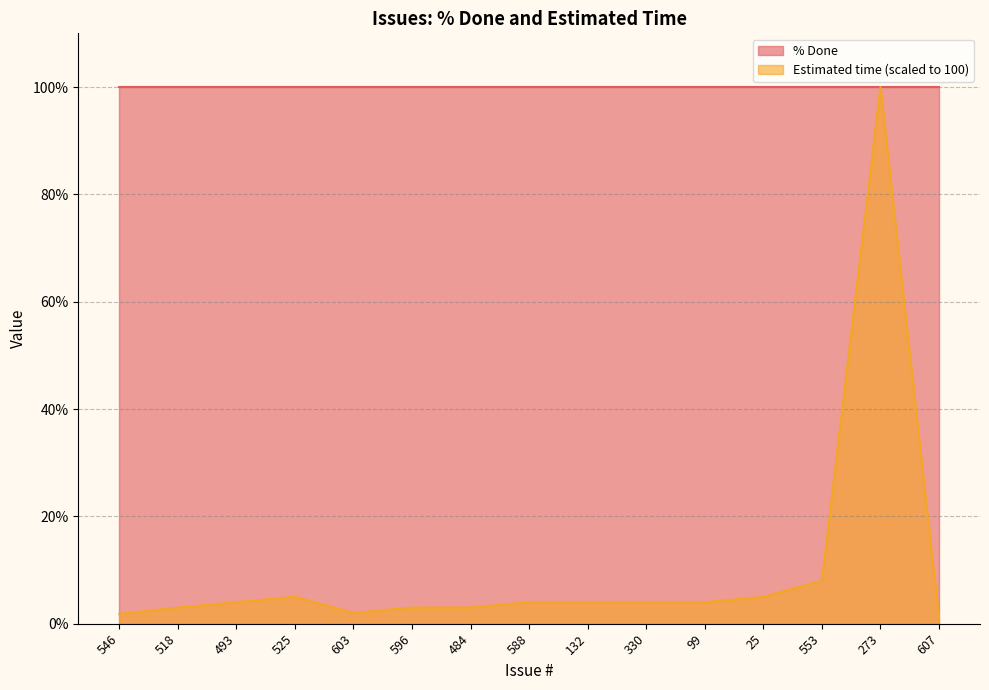

True or false: the data shows 4.0 at 99.

True